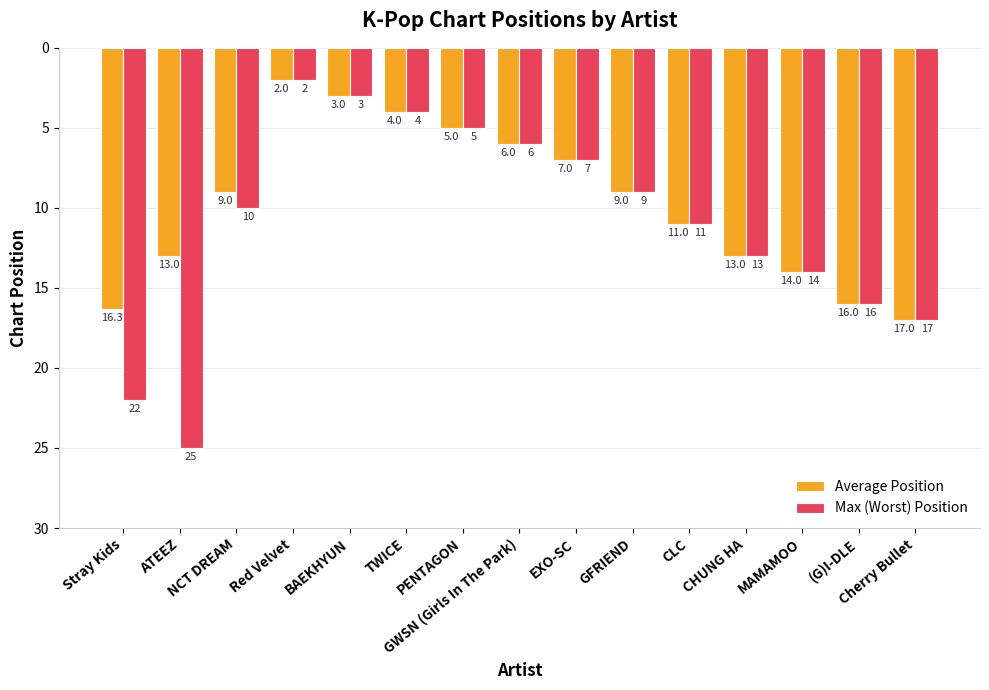

Between Stray Kids and GWSN (Girls In The Park), which series saw the biggest shift?

Max (Worst) Position